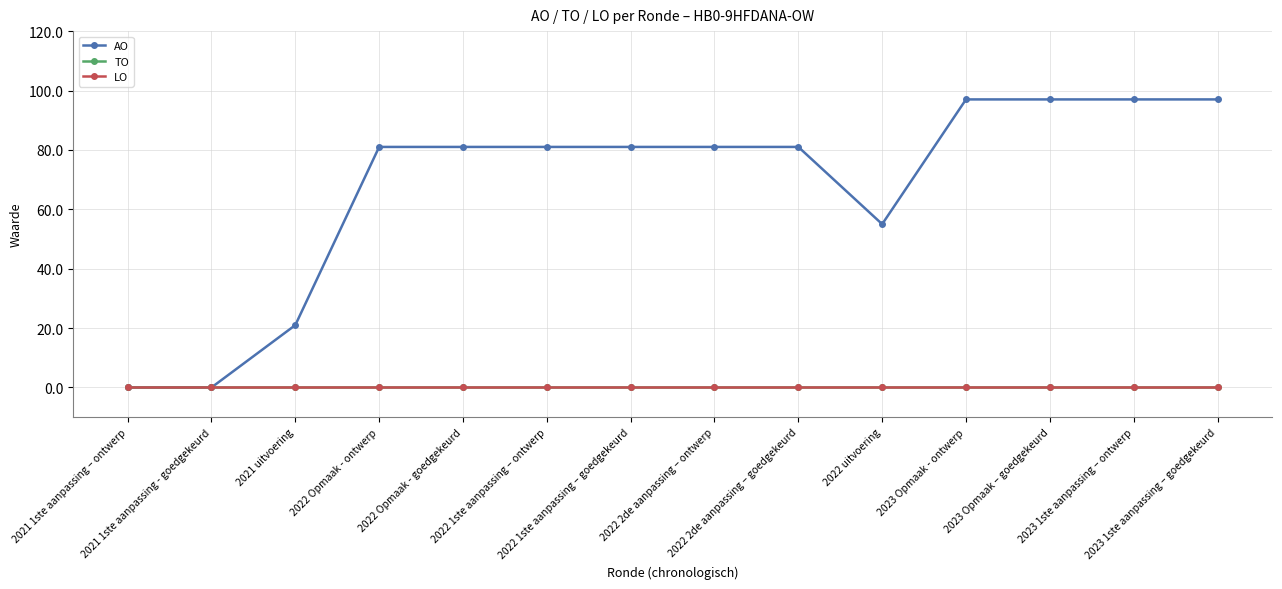

True or false: TO and AO intersect in this chart.

False